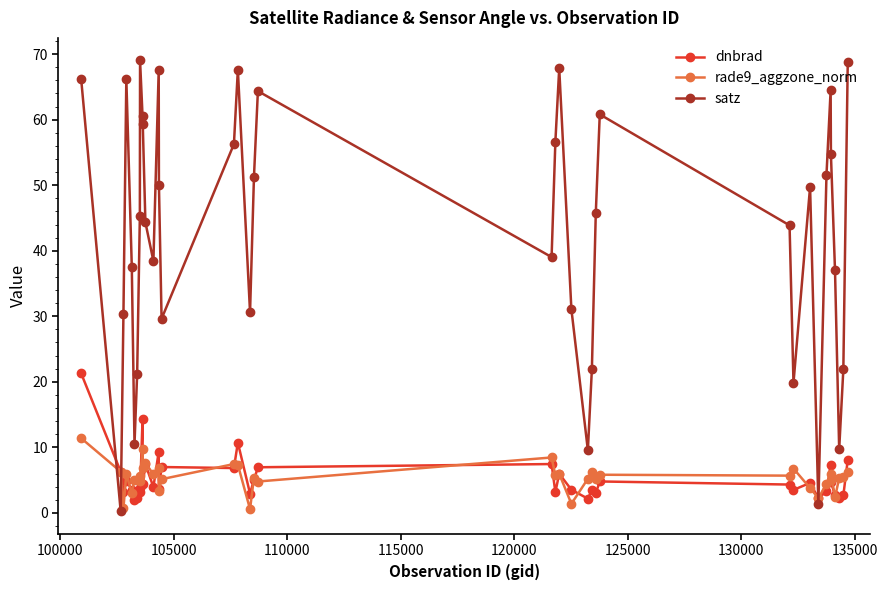

Count the number of categories in the chart.

40